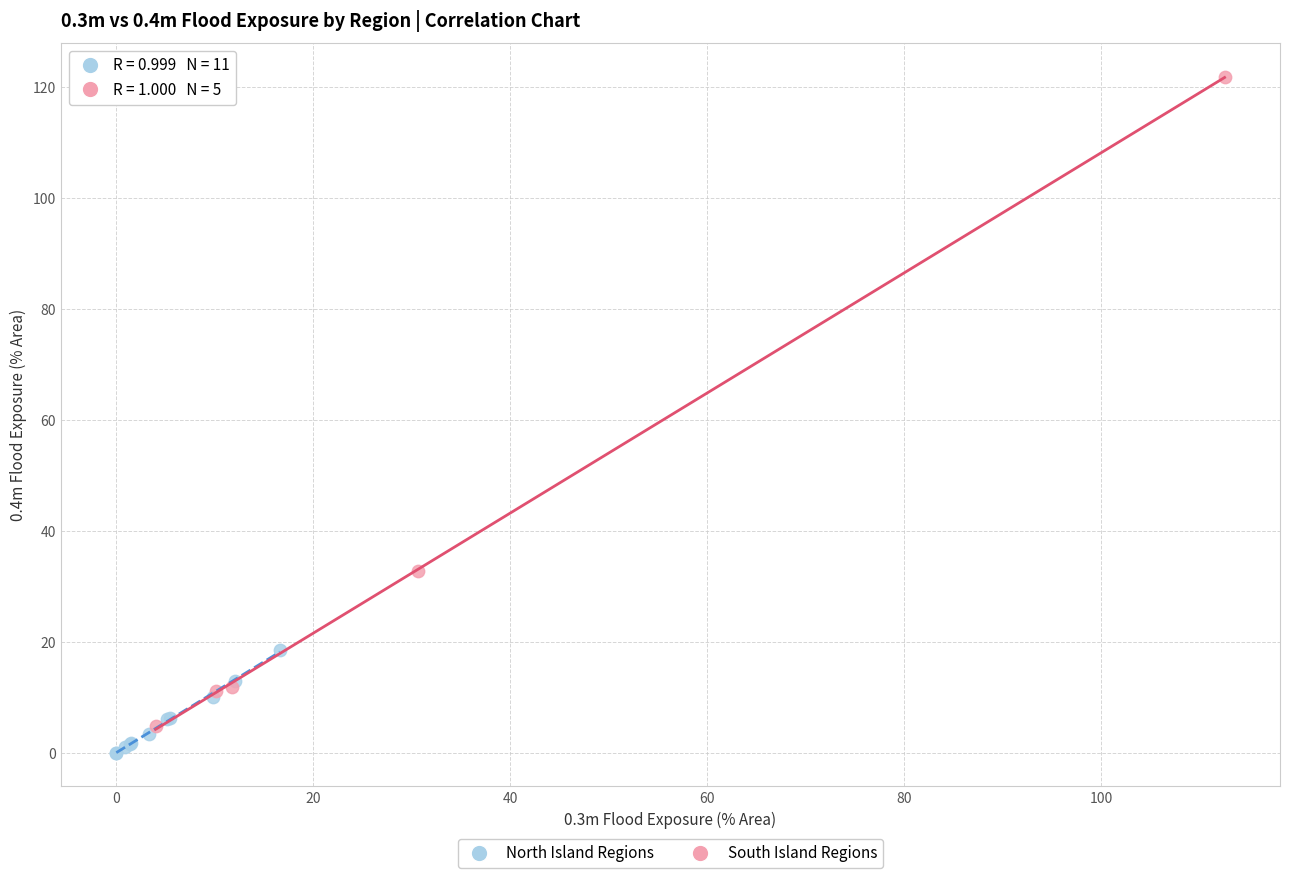

What are all the series names shown in the legend?

North Island Regions, South Island Regions